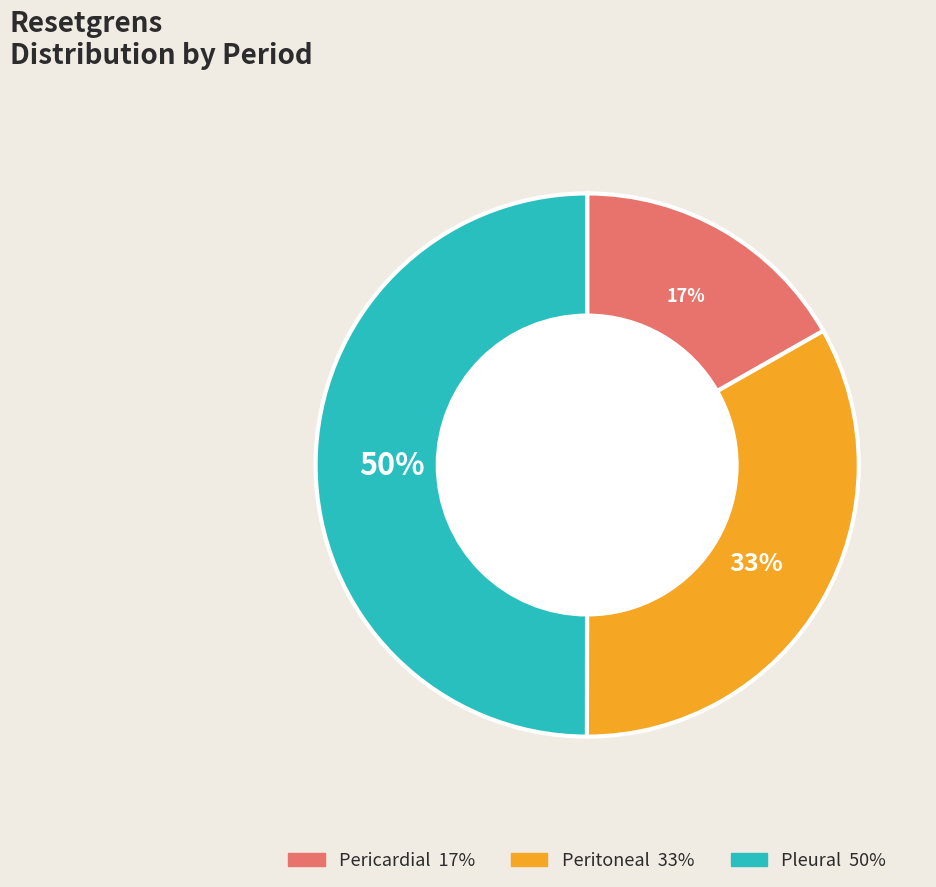

How many slices are in this pie chart?

3